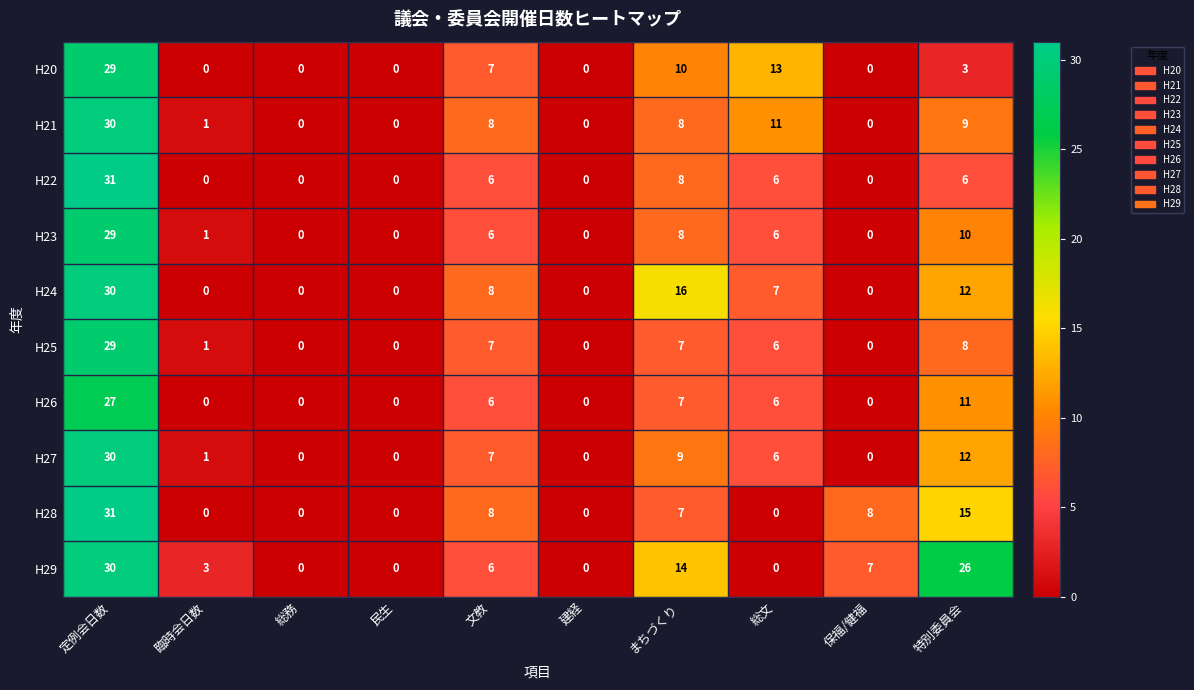

The H26 series shows 7 at まちづくり. True or false?

True